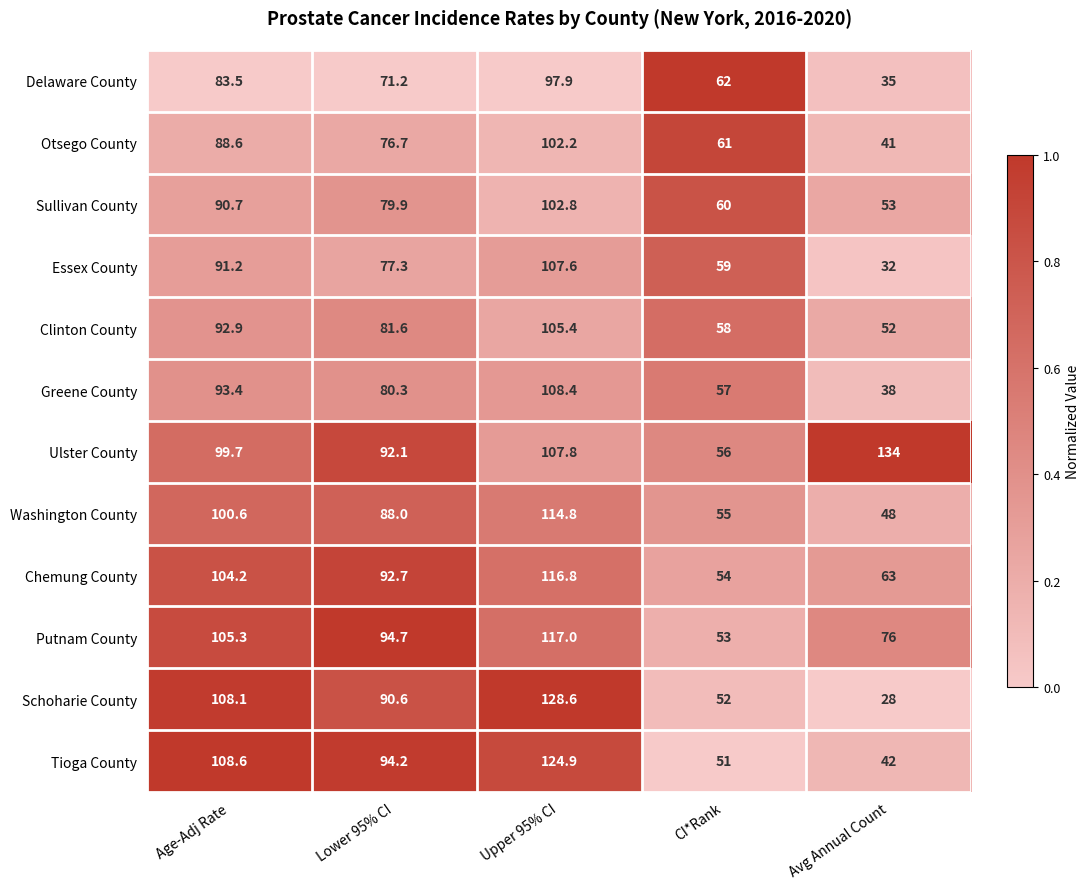

What is the maximum value for Greene County?

108.4